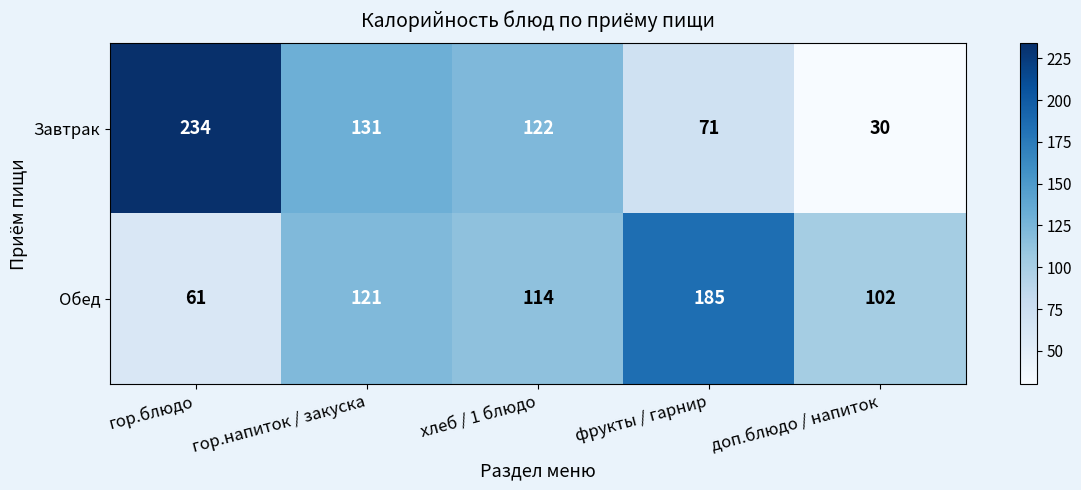

Which label corresponds to the largest value in the chart?

гор.блюдо